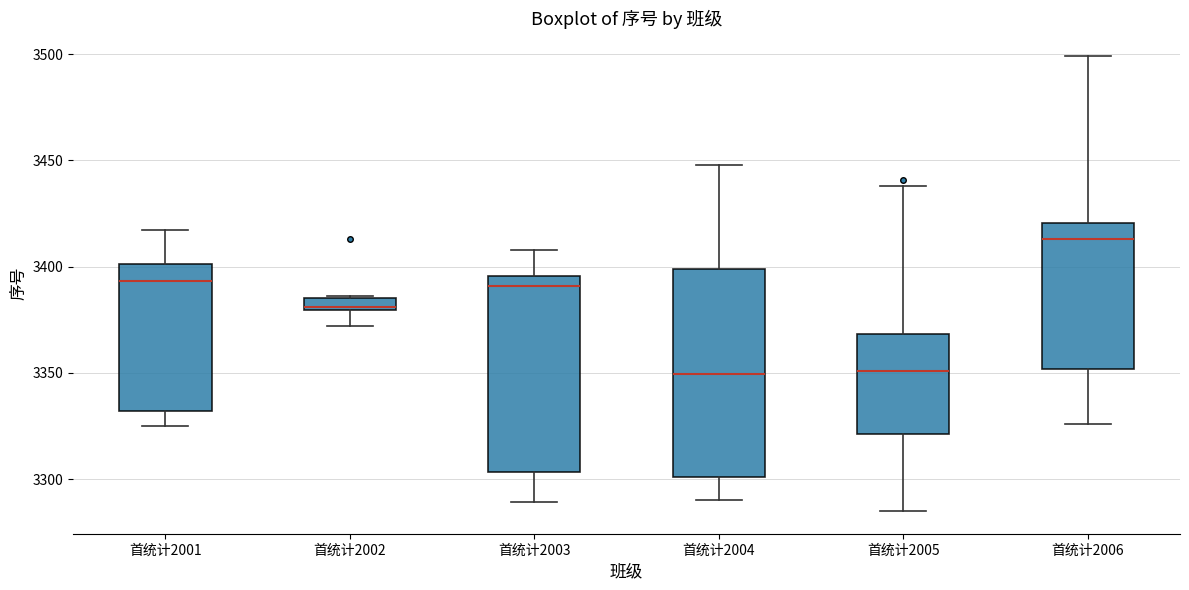

Which box is the tallest, from its lower edge to its upper edge?

首统计2004